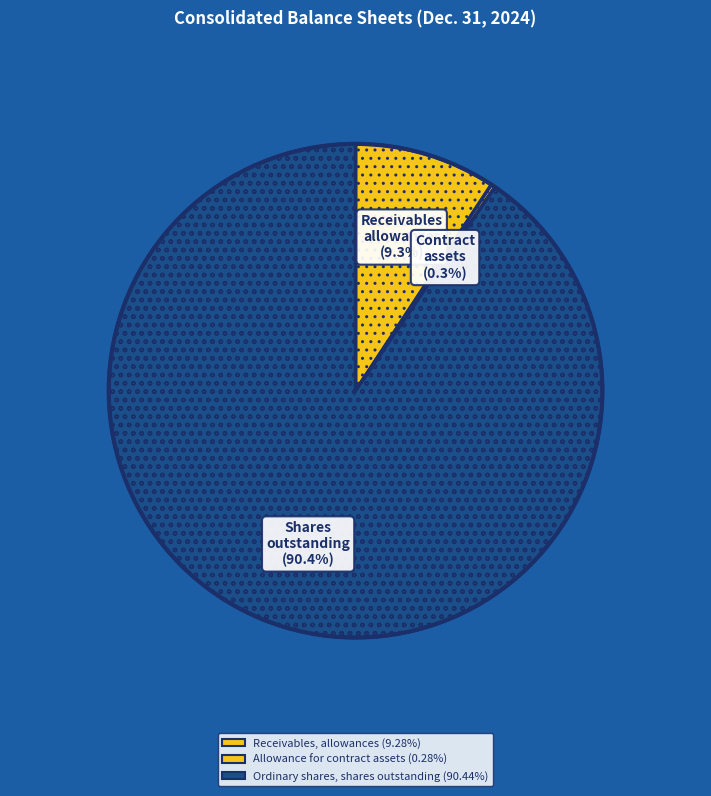

How many slices are in this pie chart?

3